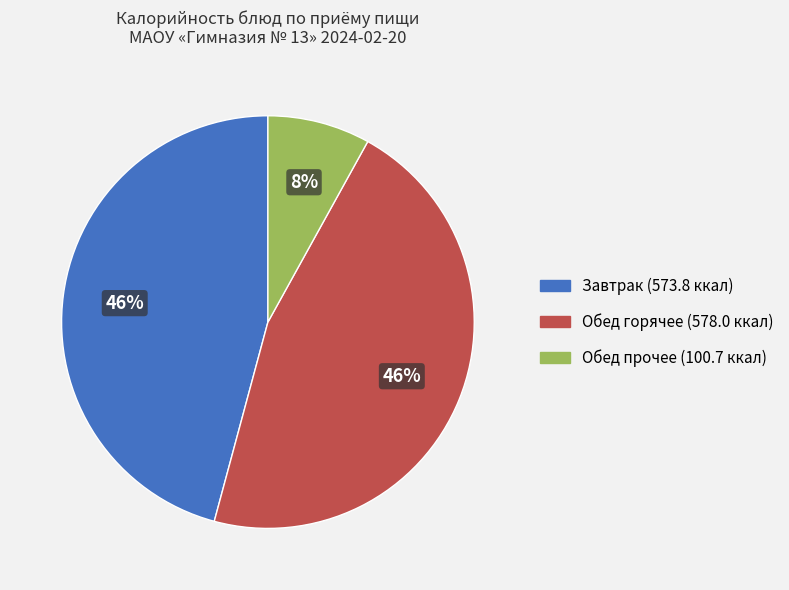

To the nearest percent, what is the difference between the largest and smallest slice percentages?

38%